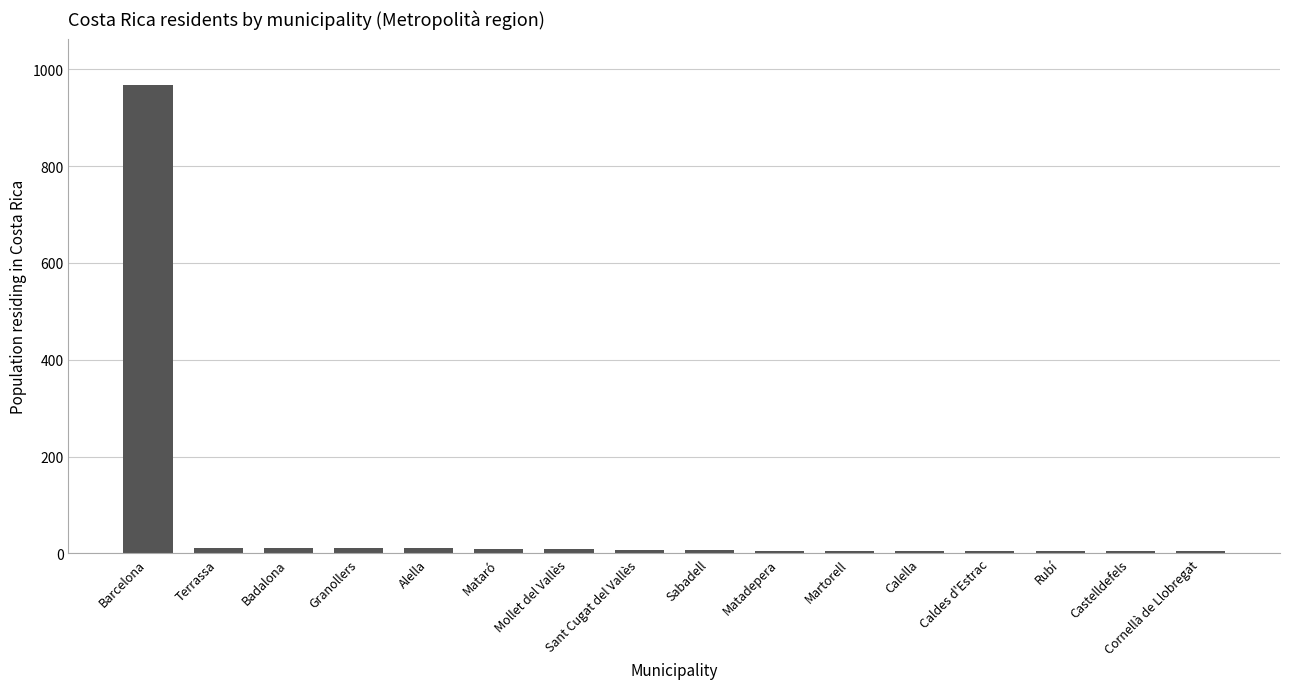

What is the sum of all values?

1080